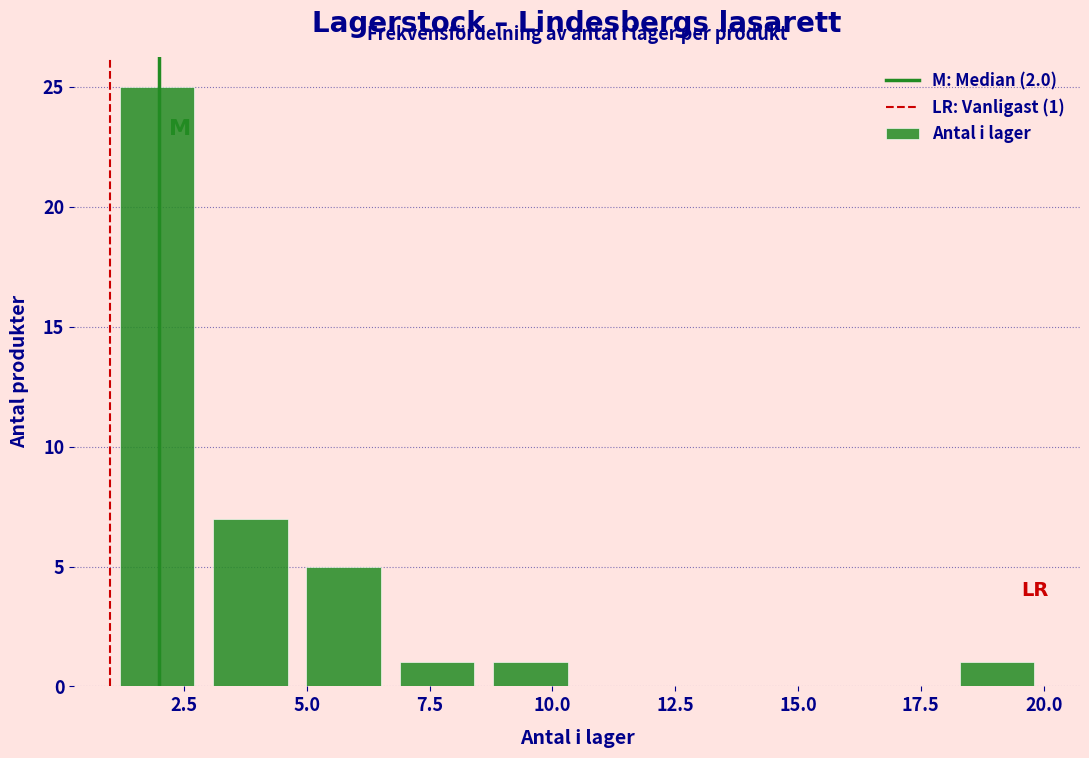

Around what value on the x-axis is the tallest bar? Give the approximate position of its centre, as read against the axis.

2.0